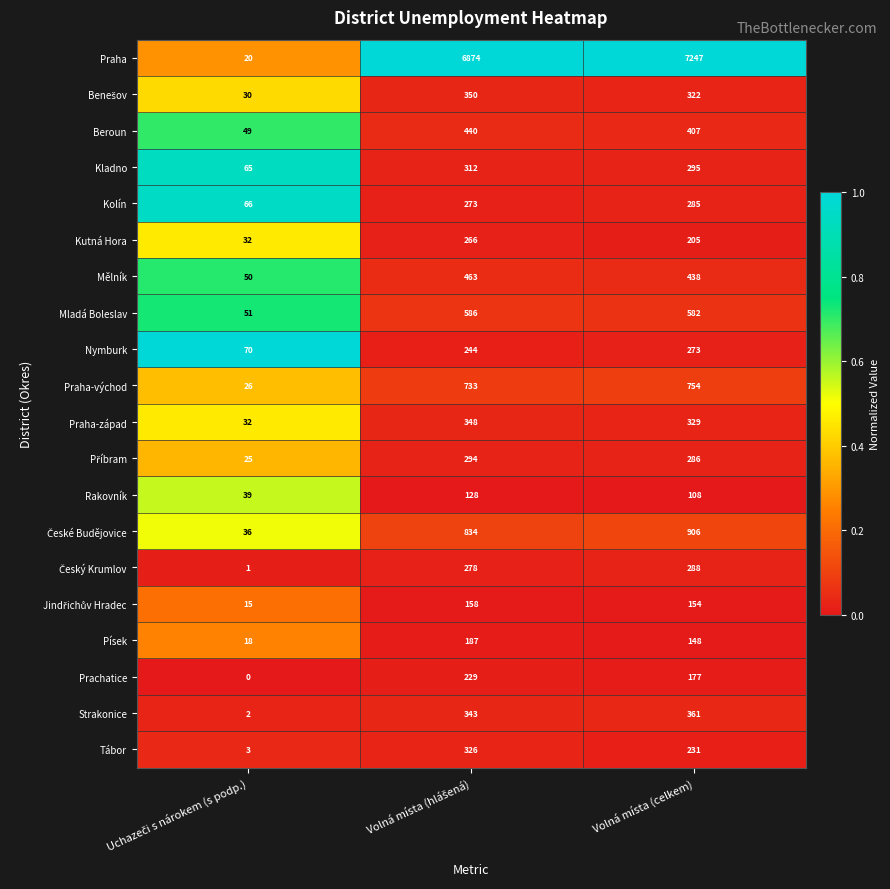

Which series has the widest spread of values?

Praha